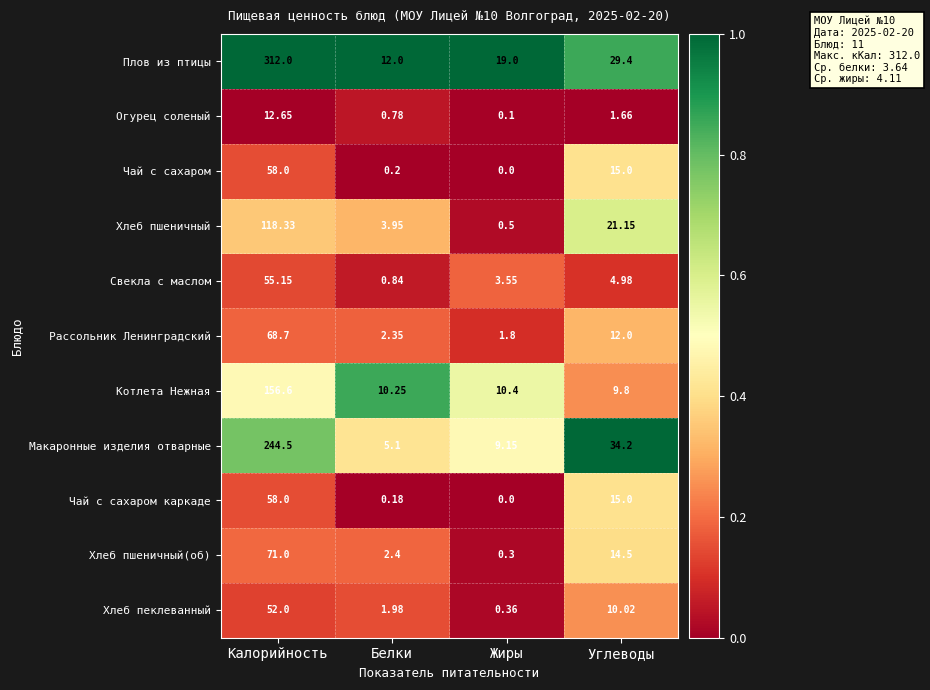

What is the total value across all series at Калорийность?

1206.9